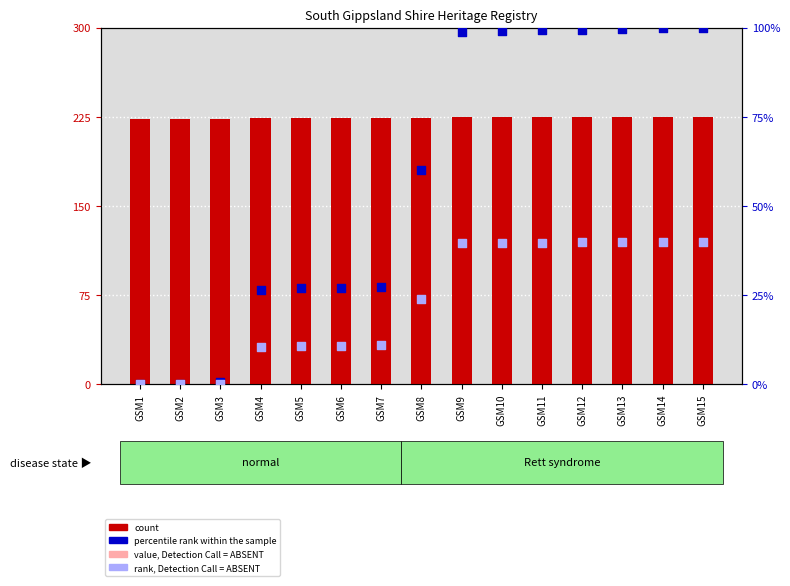

At how many categories does at least one series exceed 206?

15